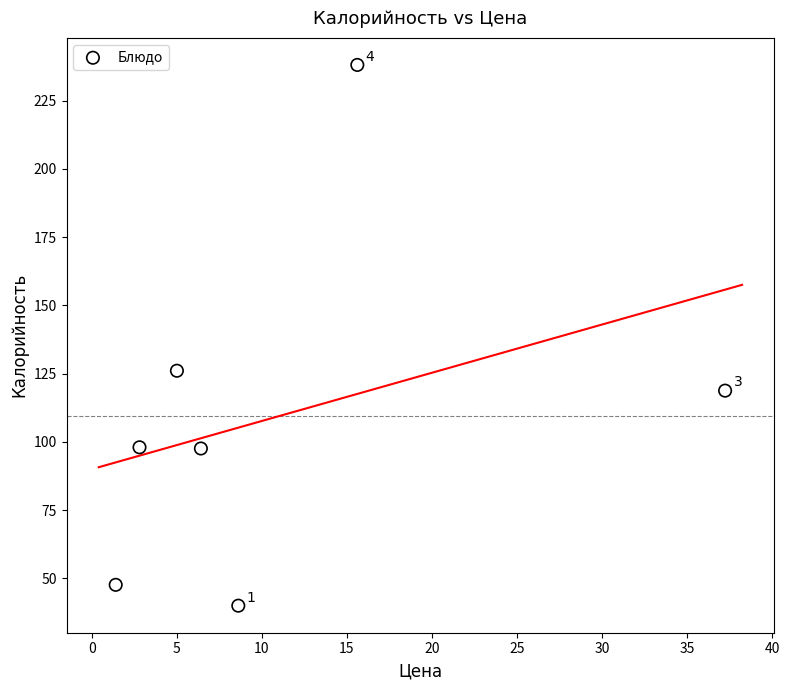

What is the range of X values (max minus min)?

35.8